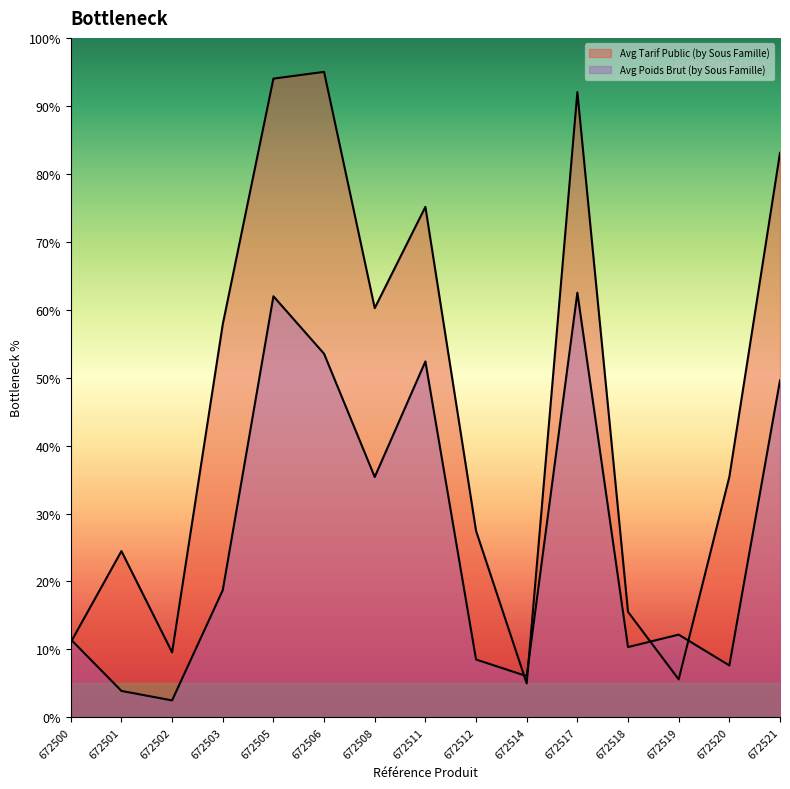

Which series has the largest total across all categories?

Avg Tarif Public (by Sous Famille)